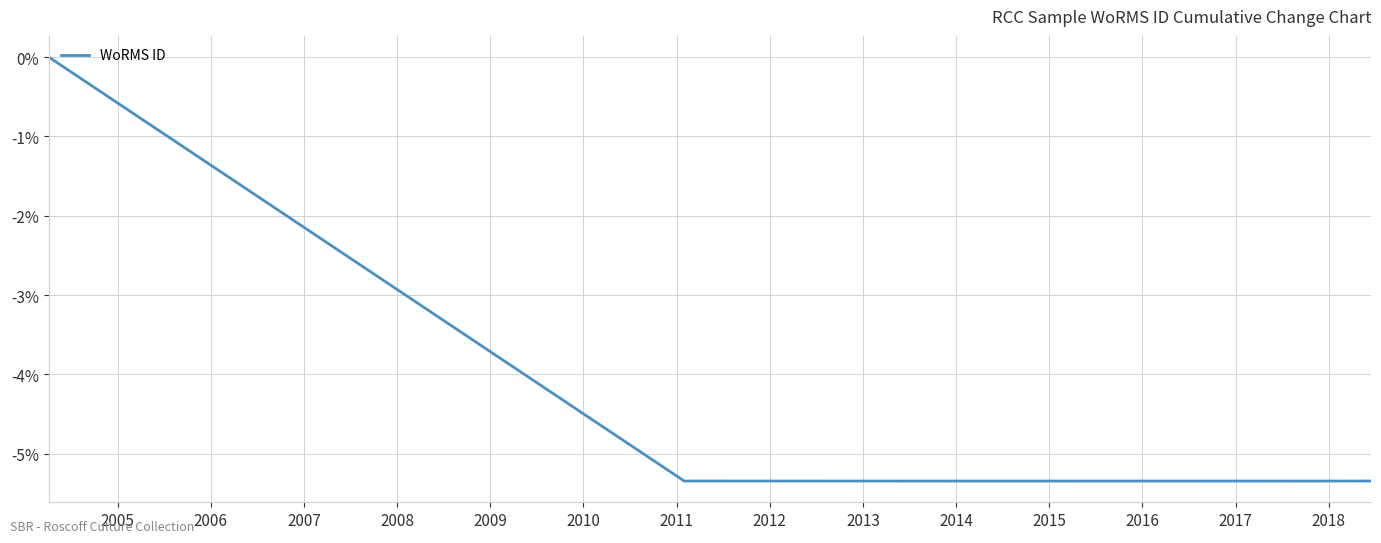

What is the sum of all values?

-16.0